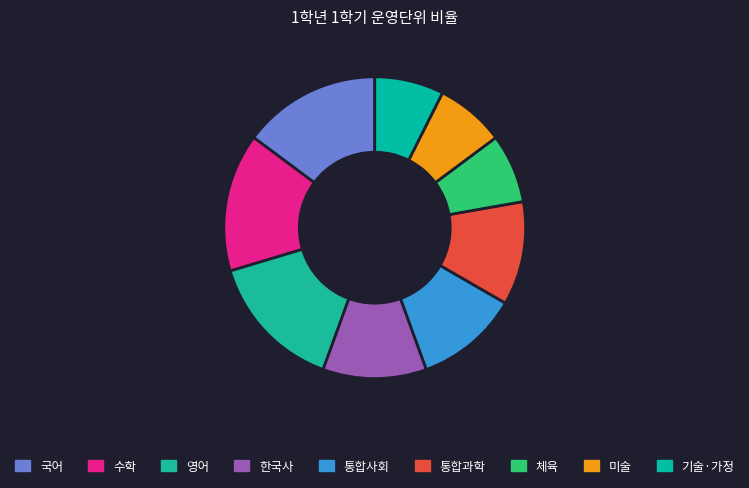

Count the number of slices in the pie.

9